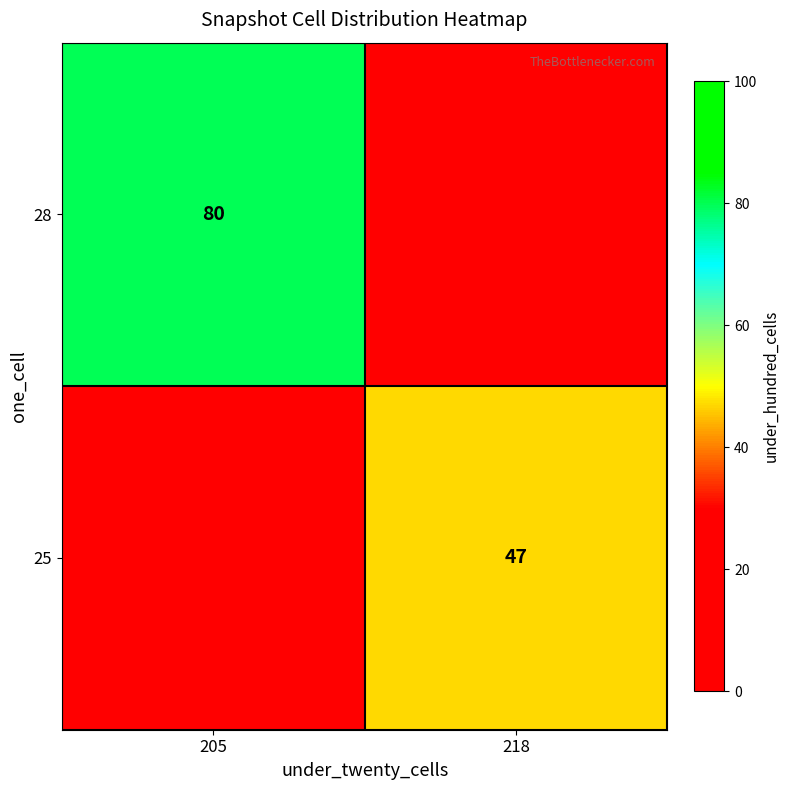

Is the value of 25 at 218 greater than the value of 28 at 205?

No